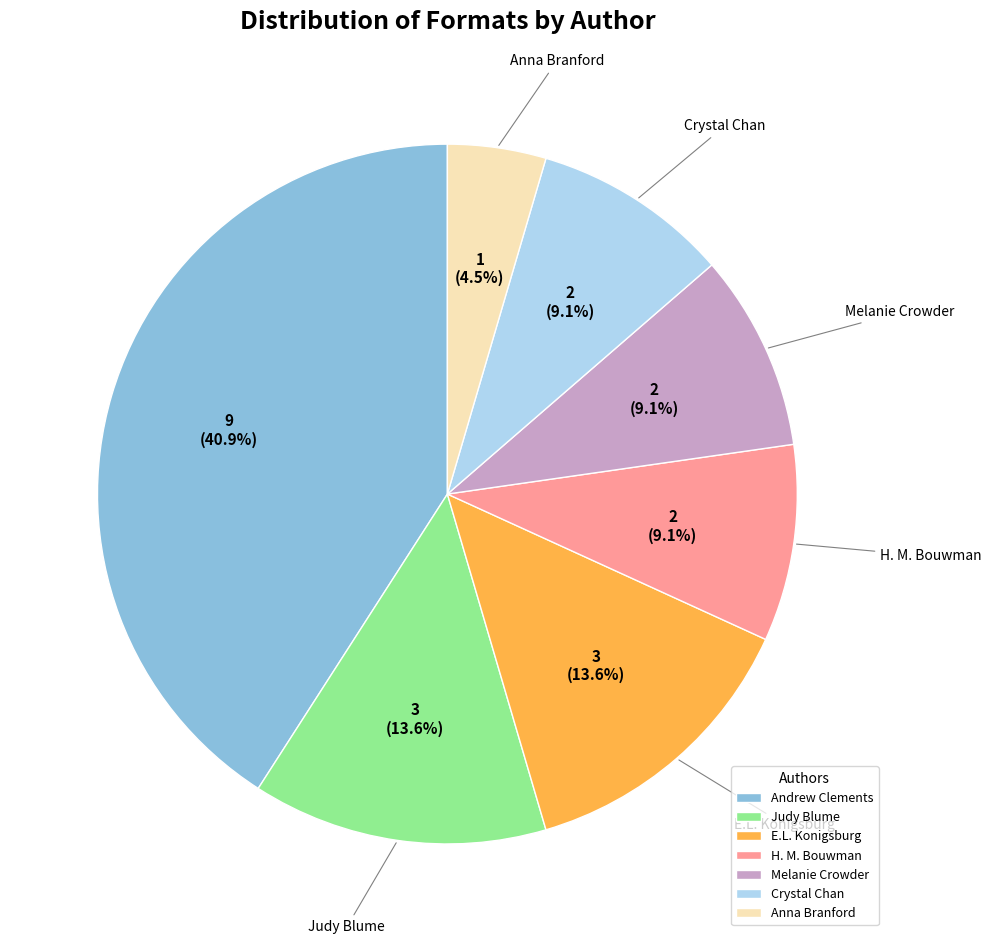

Does any single category account for the majority?

No